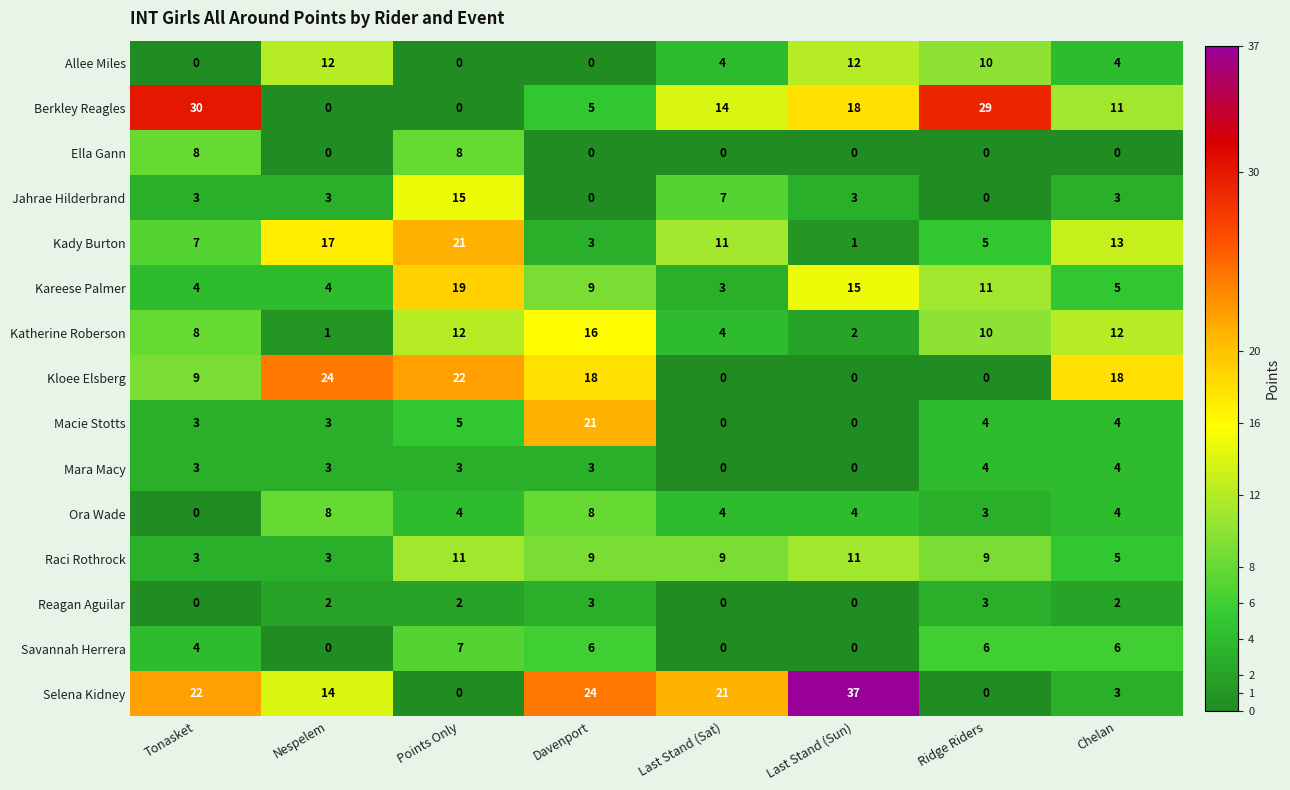

What is the sum of all Mara Macy values?

20